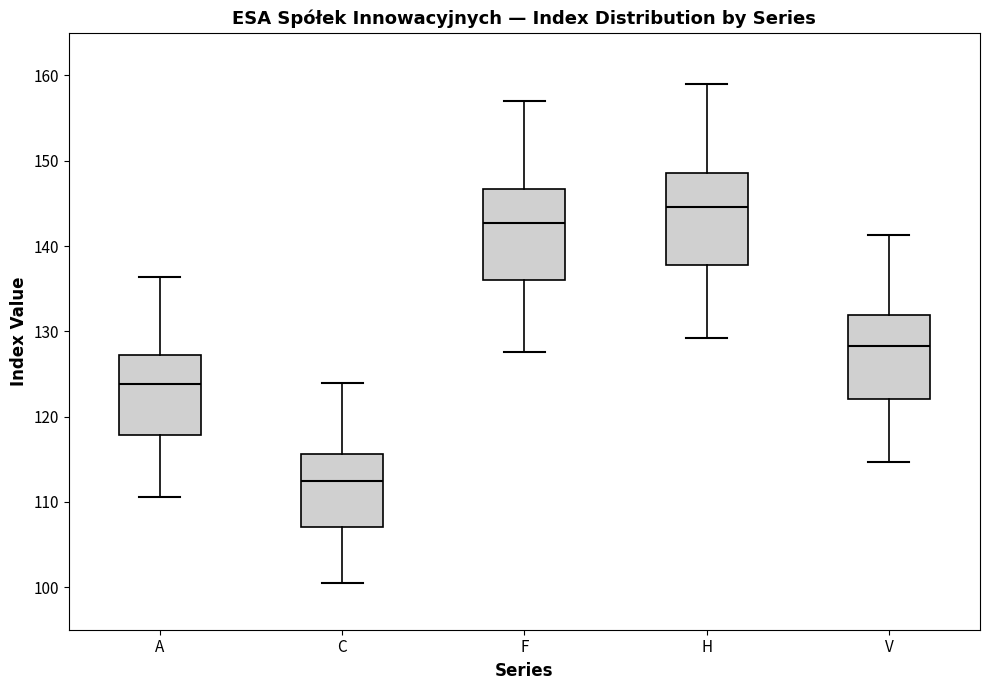

Reading left to right, transcribe this box plot: for each box, give where its median line is, the range the box spans, and where its two whiskers end, as read against the y-axis. The values are not printed on the chart, so give them approximately, as read against the axis.

A: median 124, box 118 to 127, whiskers 111 to 136
C: median 113, box 107 to 116, whiskers 101 to 124
F: median 143, box 136 to 147, whiskers 128 to 157
H: median 145, box 138 to 149, whiskers 129 to 159
V: median 128, box 122 to 132, whiskers 115 to 141